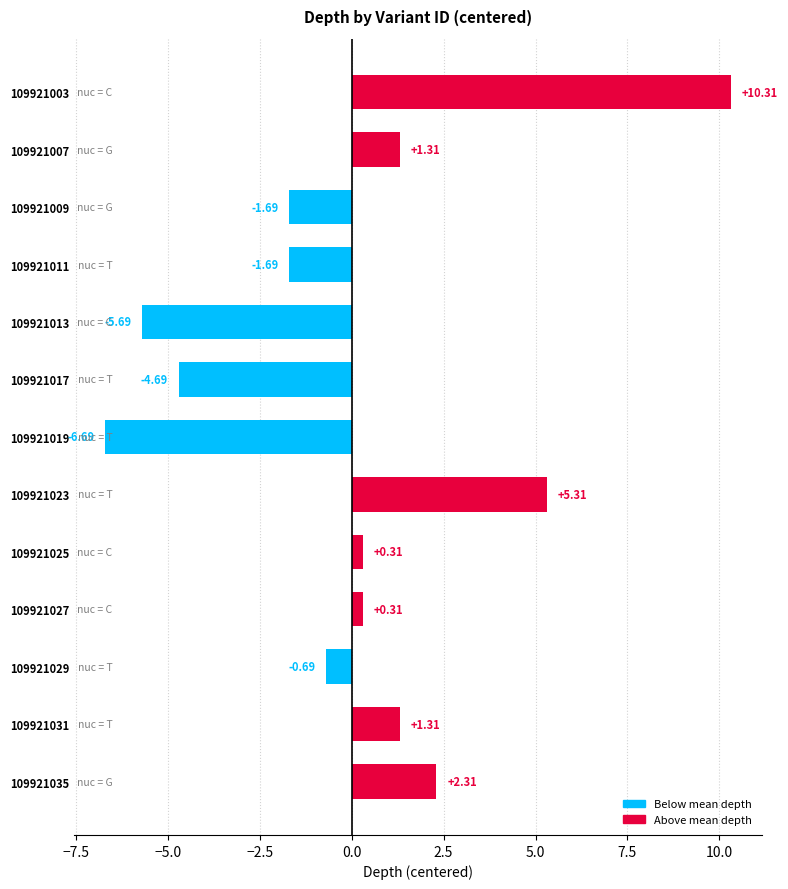

How many distinct data groups are displayed?

1